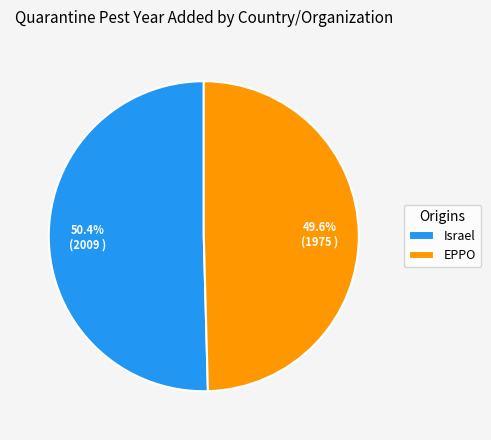

Is Israel the majority of the pie?

Yes